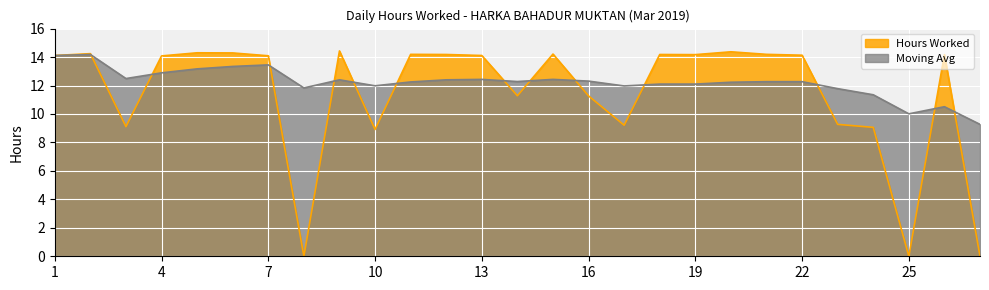

What are all the series names shown in the legend?

Hours Worked, Moving Avg